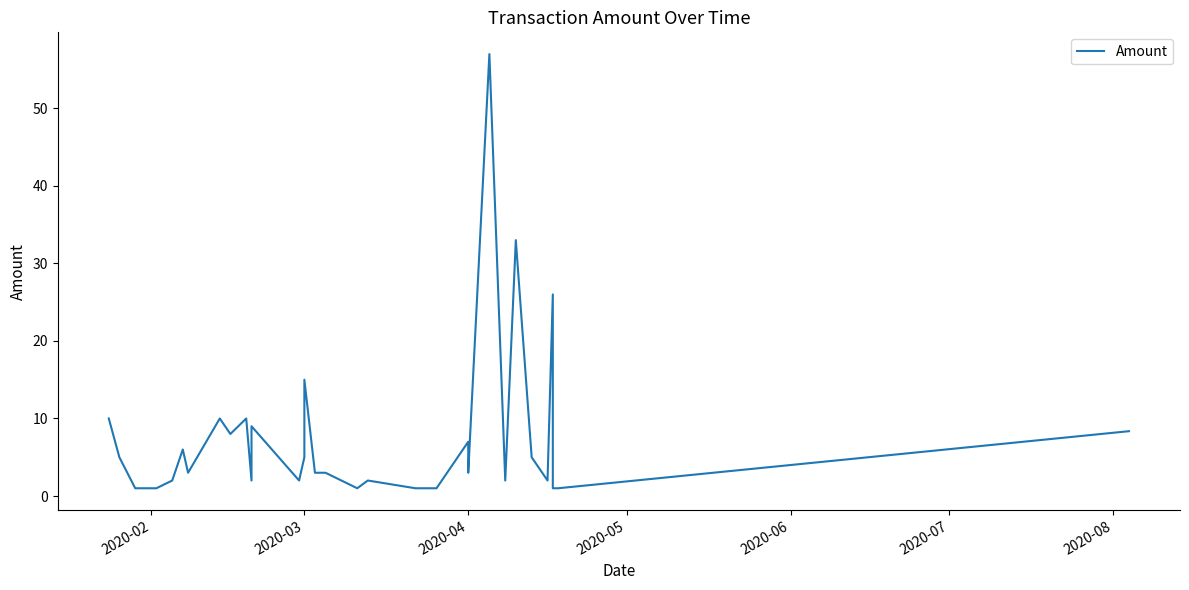

What is the greatest value displayed?

57.0